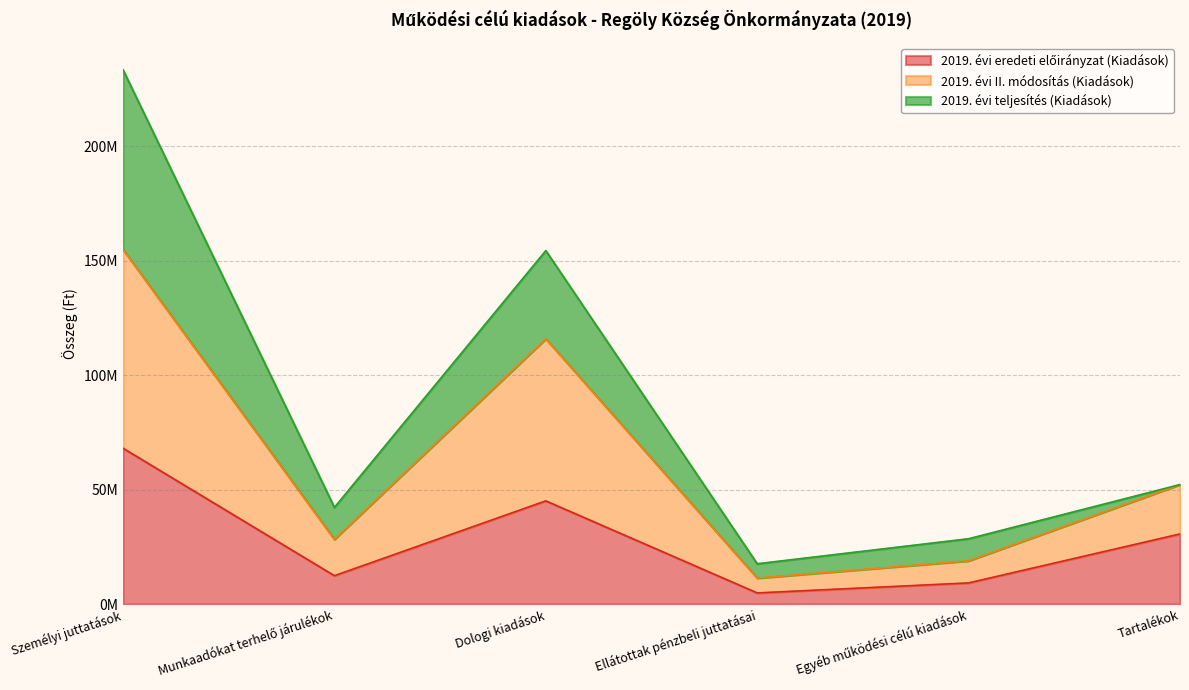

Does the chart have visible grid lines?

Yes